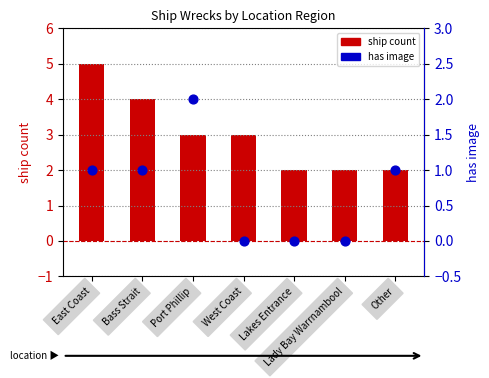

What is the total value across all series at Port Phillip?

5